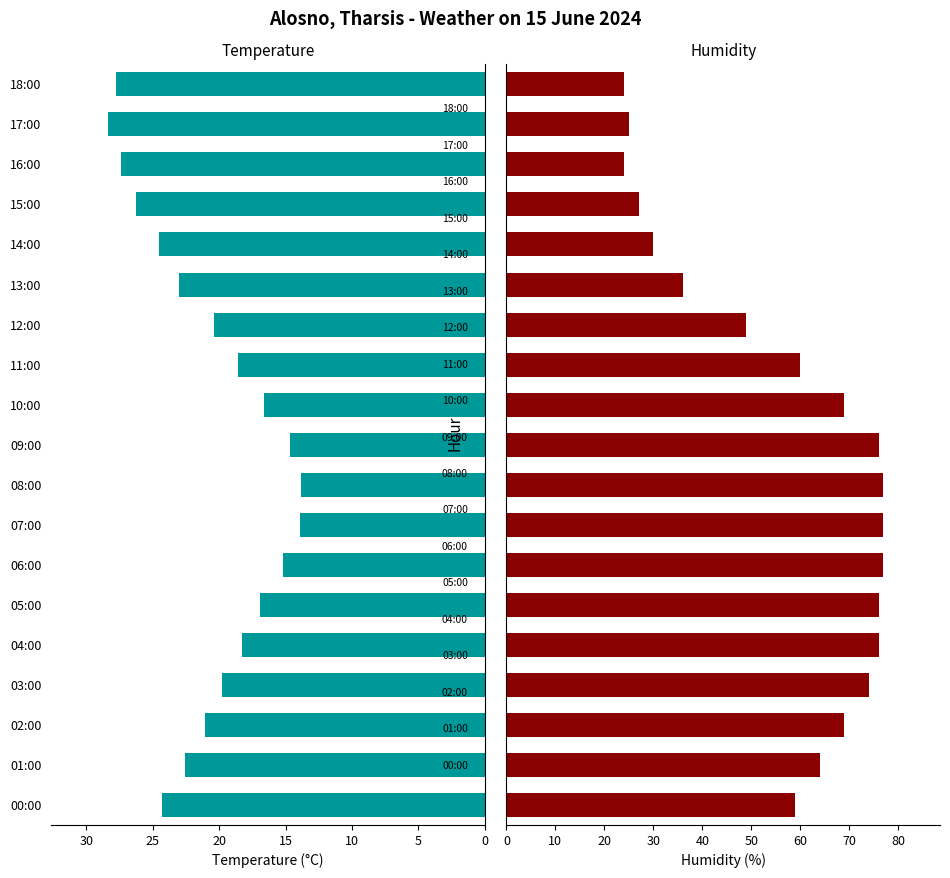

List the series in order of their peak value, highest first.

Humidity (%), Temperature (C)